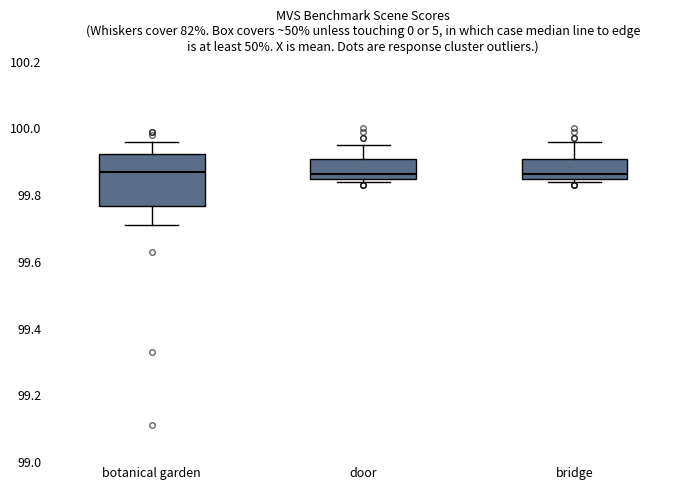

Where does the upper whisker of the box for bridge end on the y-axis? The values are not printed on the chart, so give them approximately, as read against the axis.

99.96